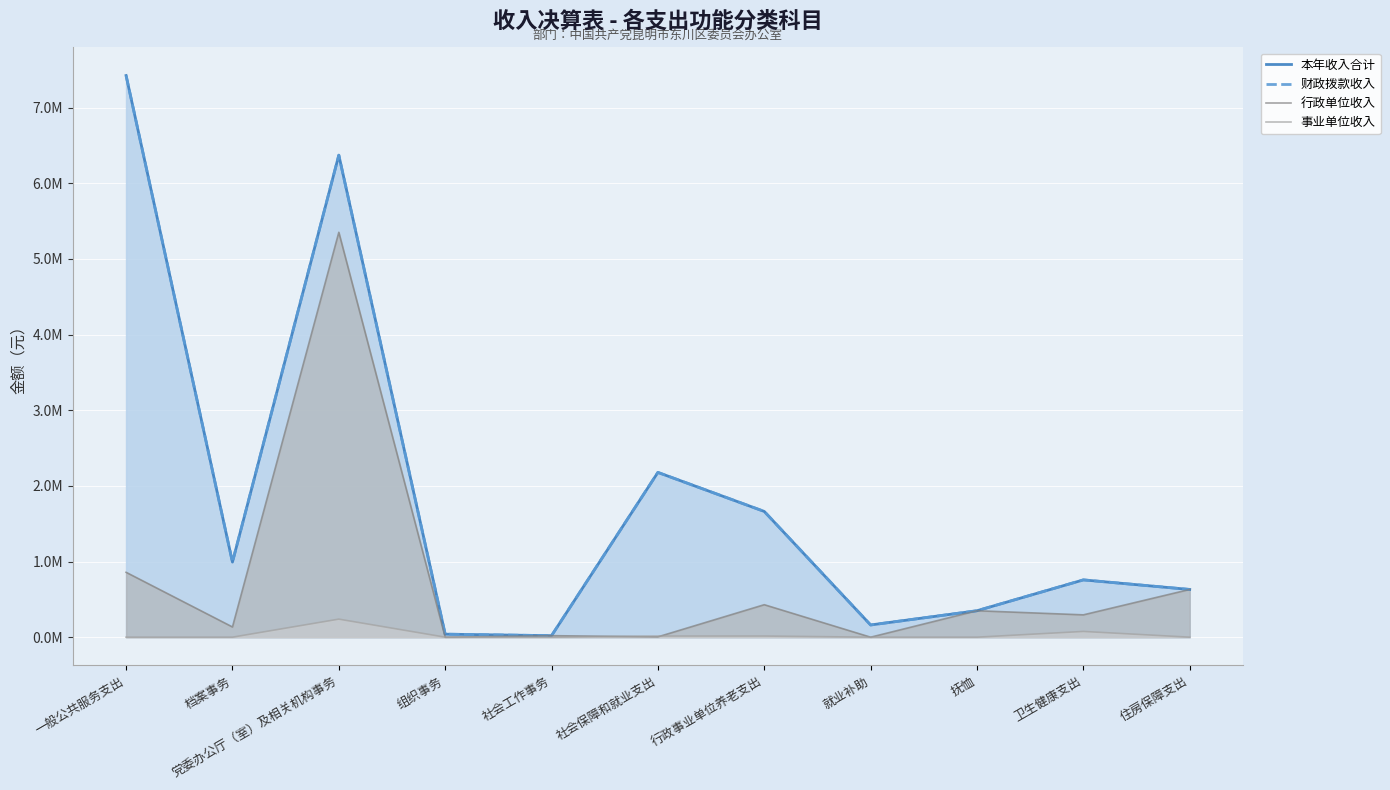

The value of 事业单位收入 at 住房保障支出 is 72640.4. True or false?

False